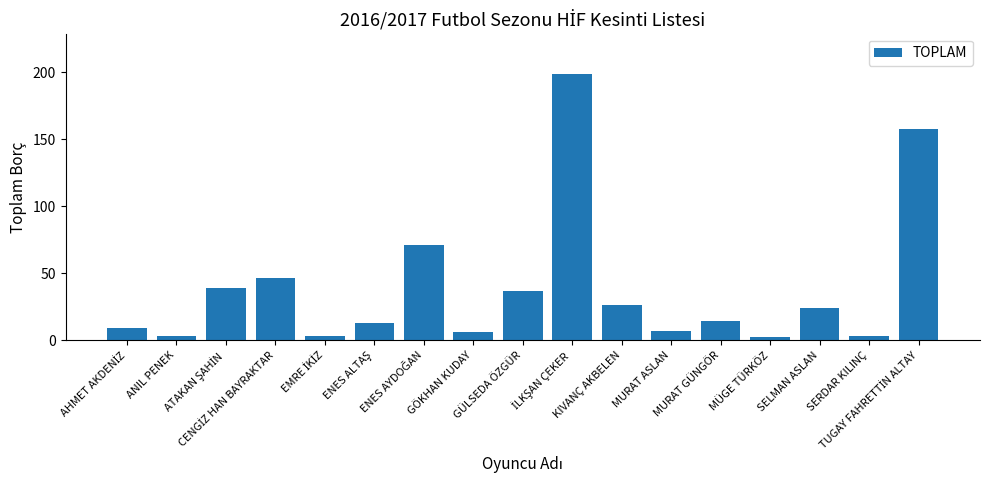

What is the maximum value shown in the chart?

199.0